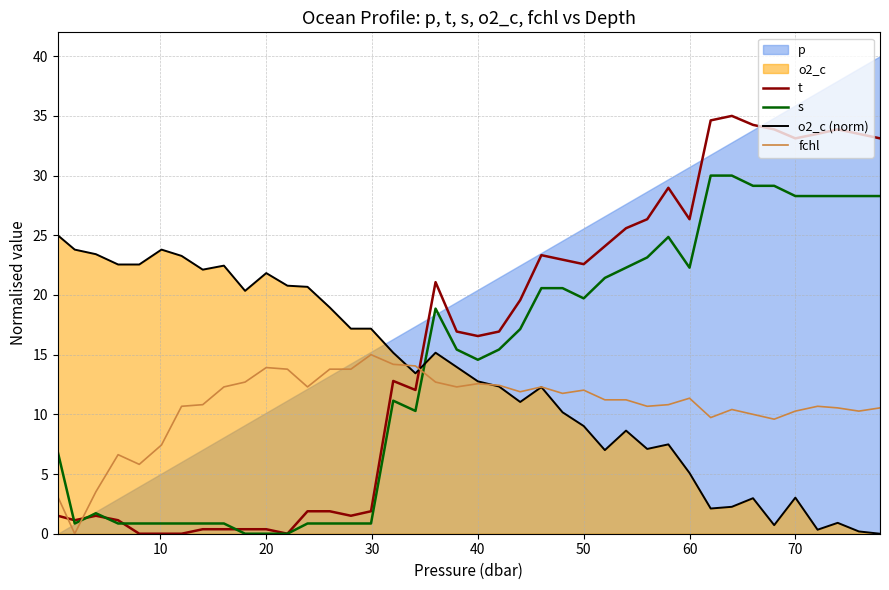

The value of t at 60 is 6.6. True or false?

False